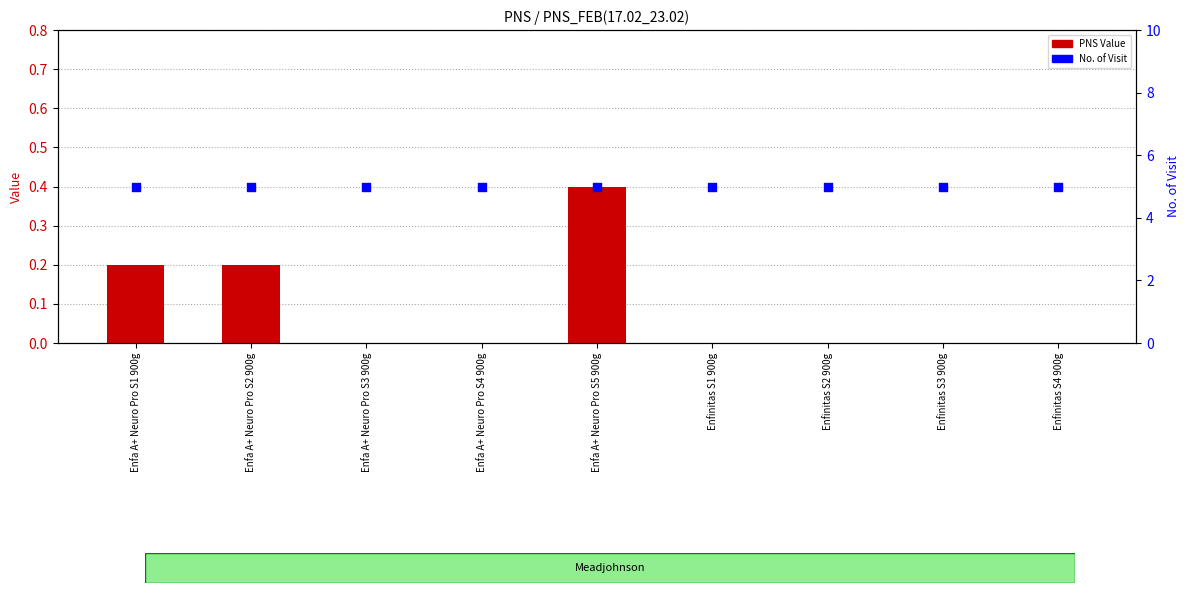

Which series contains the highest Y value?

No. of Visit